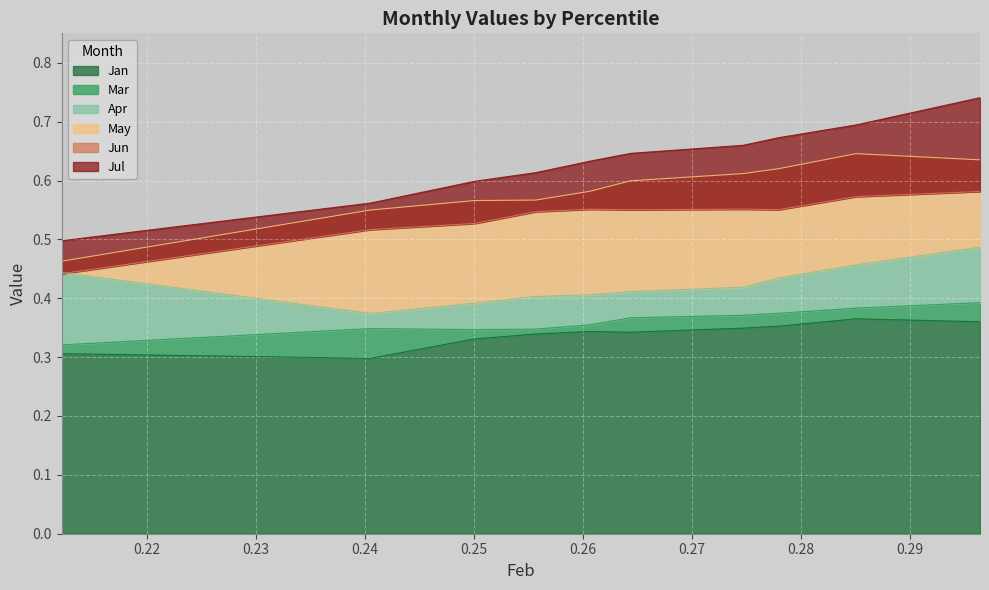

Reading right to left, transcribe all the data shown in this chart.

Jan: 0.4	0.4	0.4	0.3	0.3	0.3	0.3	0.3	0.3	0.3
Mar: 0.4	0.4	0.4	0.4	0.4	0.4	0.3	0.3	0.3	0.3
Apr: 0.5	0.5	0.4	0.4	0.4	0.4	0.4	0.4	0.4	0.4
May: 0.6	0.6	0.6	0.6	0.6	0.6	0.6	0.6	0.5	0.5
Jun: 0.6	0.6	0.6	0.6	0.6	0.6	0.5	0.5	0.5	0.4
Jul: 0.7	0.7	0.7	0.7	0.6	0.6	0.6	0.6	0.6	0.5